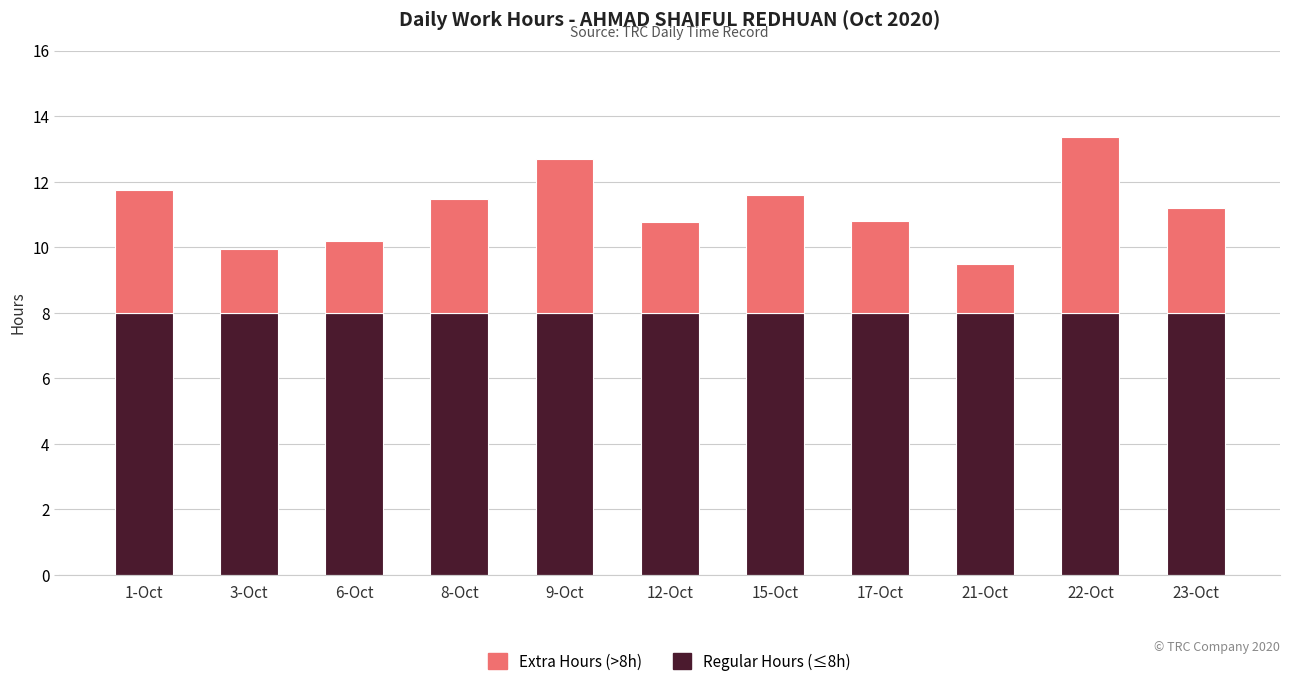

What is the total value across all series at 21-Oct?

9.5